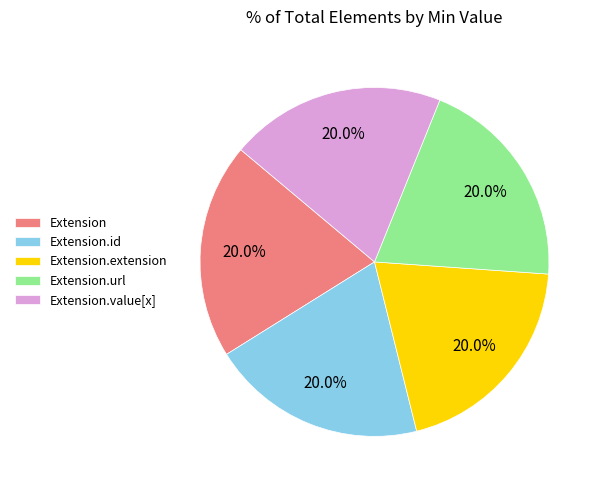

What percentage is the Extension.value[x] slice, to the nearest percent?

20%